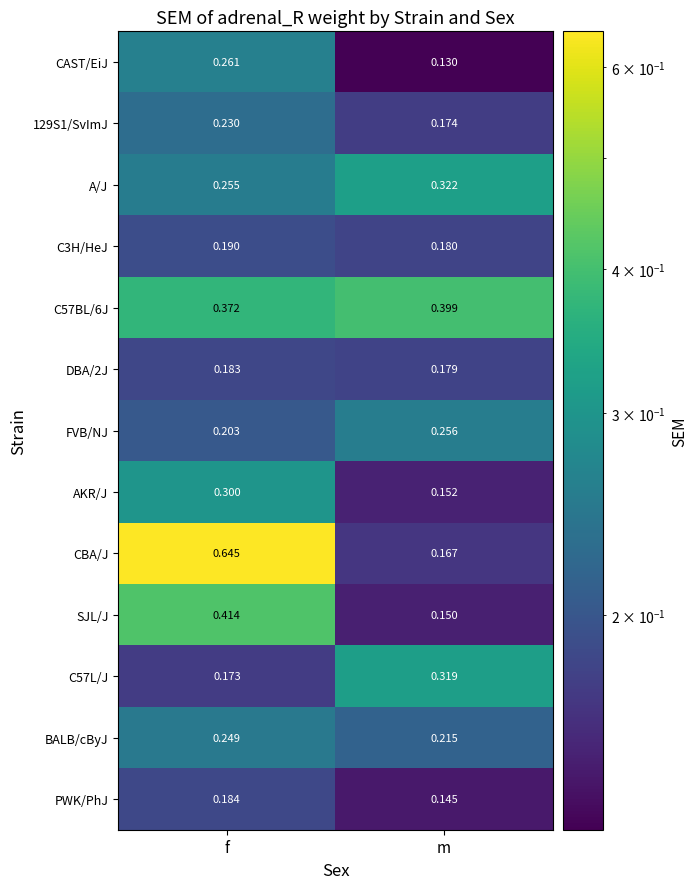

Which series has the largest total across all categories?

CBA/J